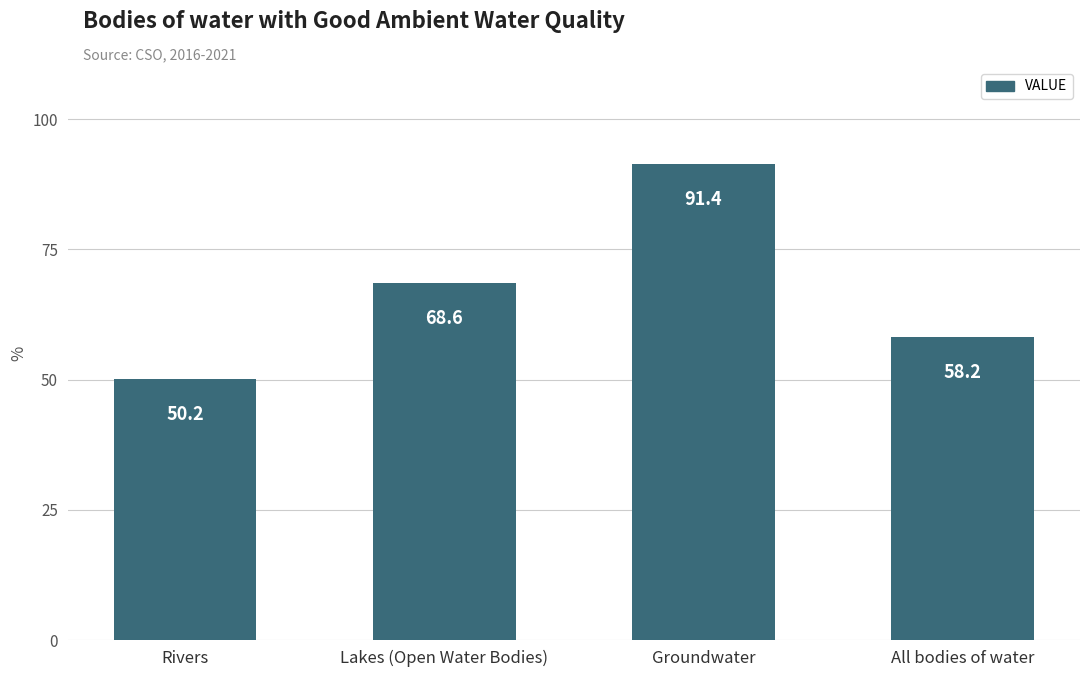

What is the sum of all values?

268.4